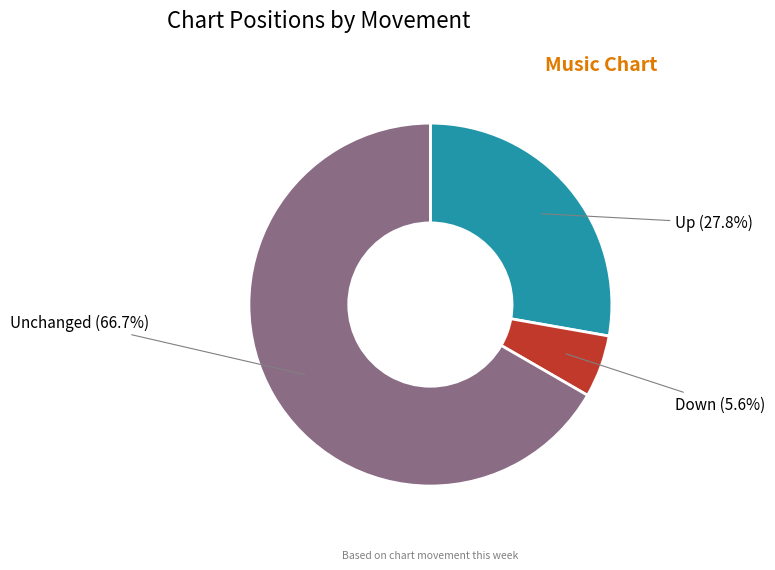

Which category accounts for the majority?

Unchanged